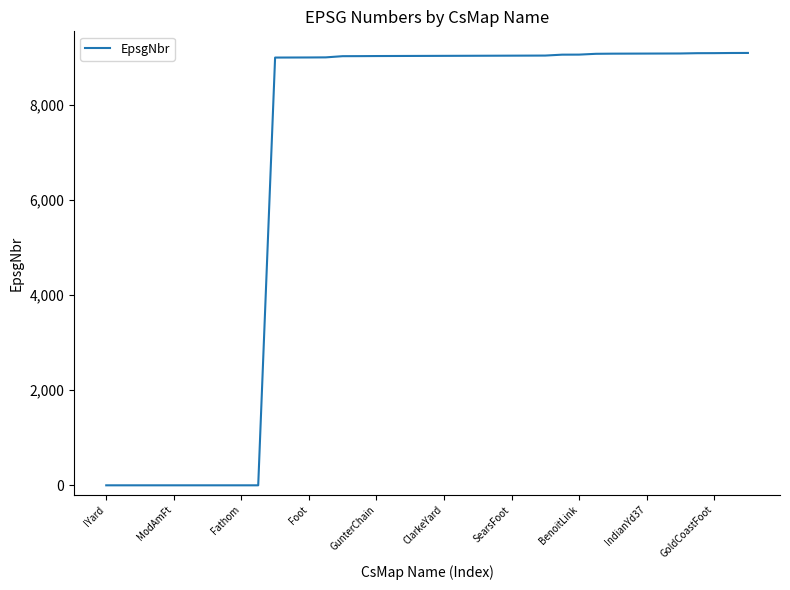

What is the greatest value displayed?

9098